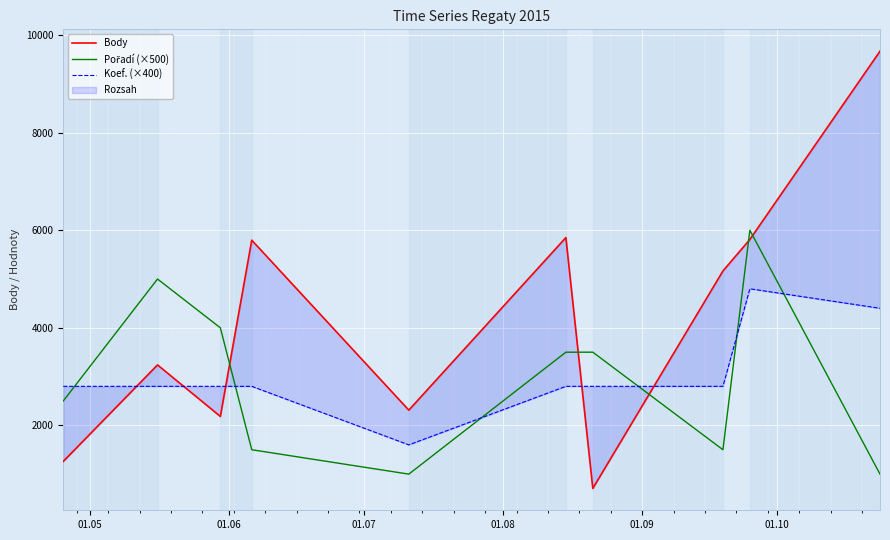

Reading left to right, extract all data points from this chart.

Body: 1261	3239	2183	5796	2312	5850	707	5165	5811	9671
Pořadí (×500): 2500	5000	4000	1500	1000	3500	3500	1500	6000	1000
Koef. (×400): 2800	2800	2800	2800	1600	2800	2800	2800	4800	4400